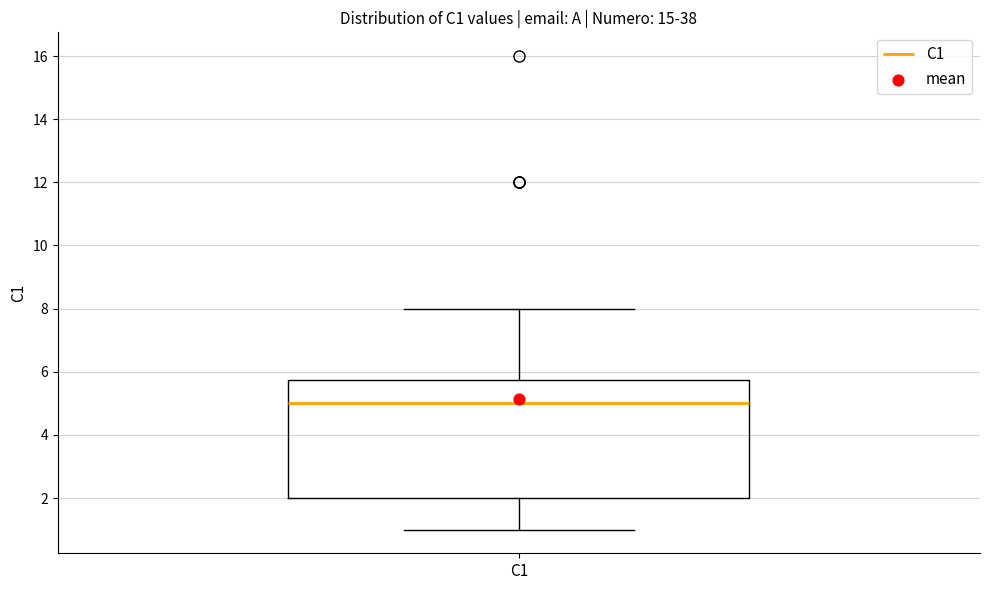

Transcribe this box plot: give where the median line is, the range the box spans, and where the two whiskers end, as read against the y-axis. The values are not printed on the chart, so give them approximately, as read against the axis.

median 5.0, box 2.0 to 5.8, whiskers 1.0 to 8.0